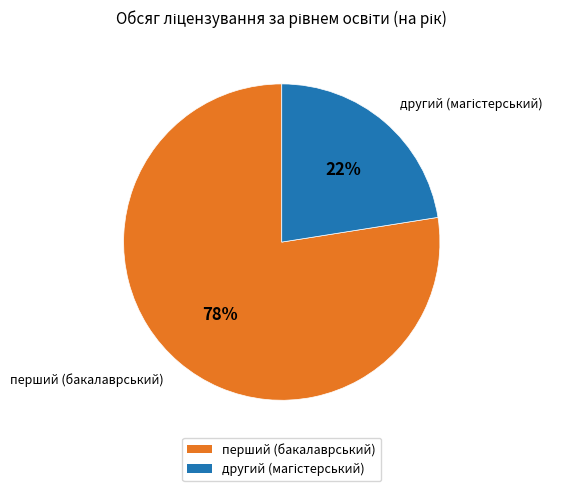

Count the number of slices in the pie.

2